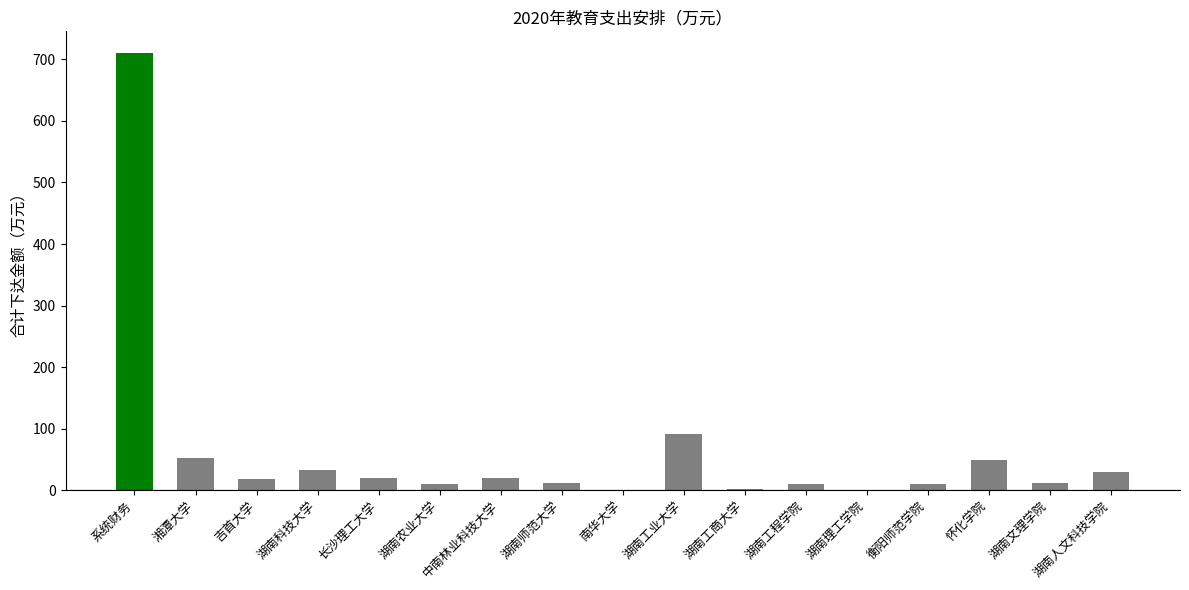

At which label is the value closest to 355?

湖南工业大学